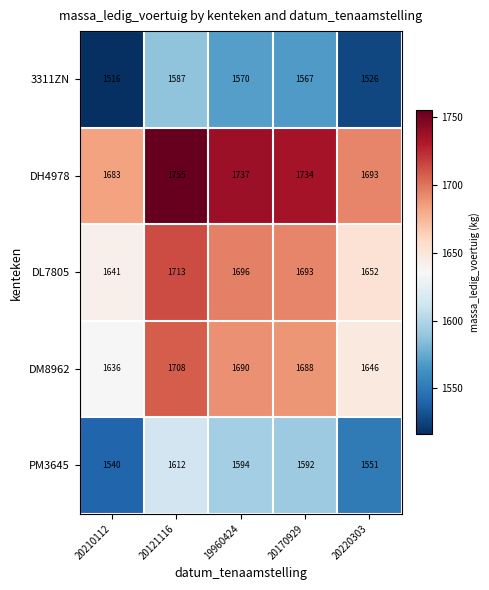

Where is DL7805 nearest to the value 1677?

20170929